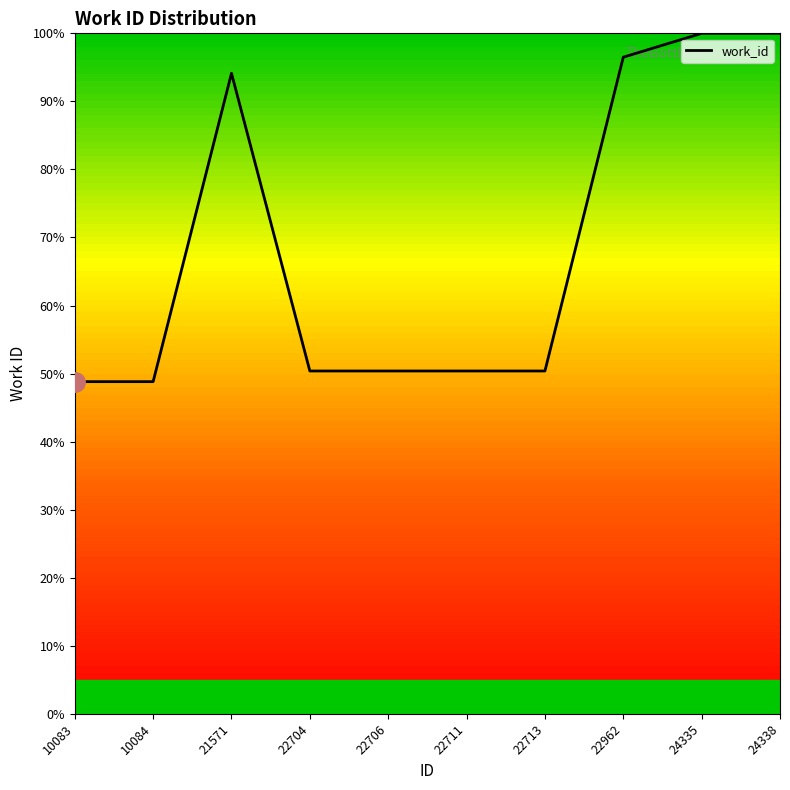

What is the change in value from 10083 to 22962?

+47.7